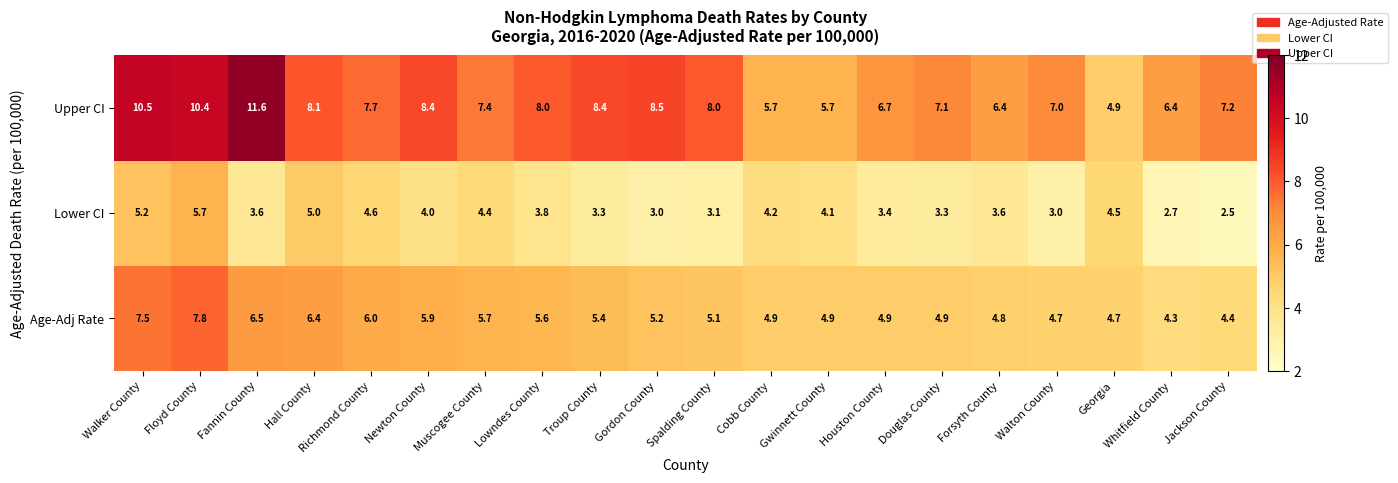

The value of Age-Adj Rate at Troup County is 5.4. True or false?

True